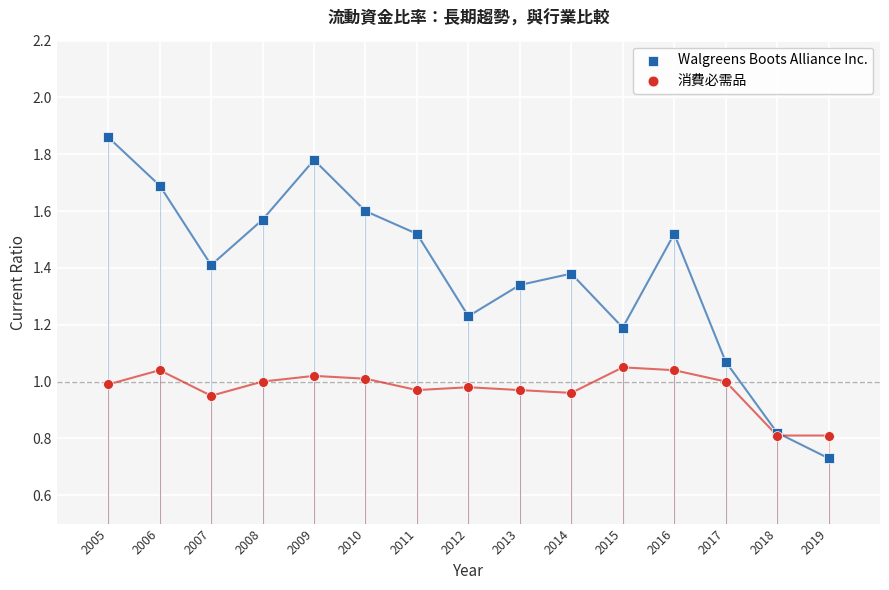

Which series reaches the minimum Y coordinate?

Walgreens Boots Alliance Inc.